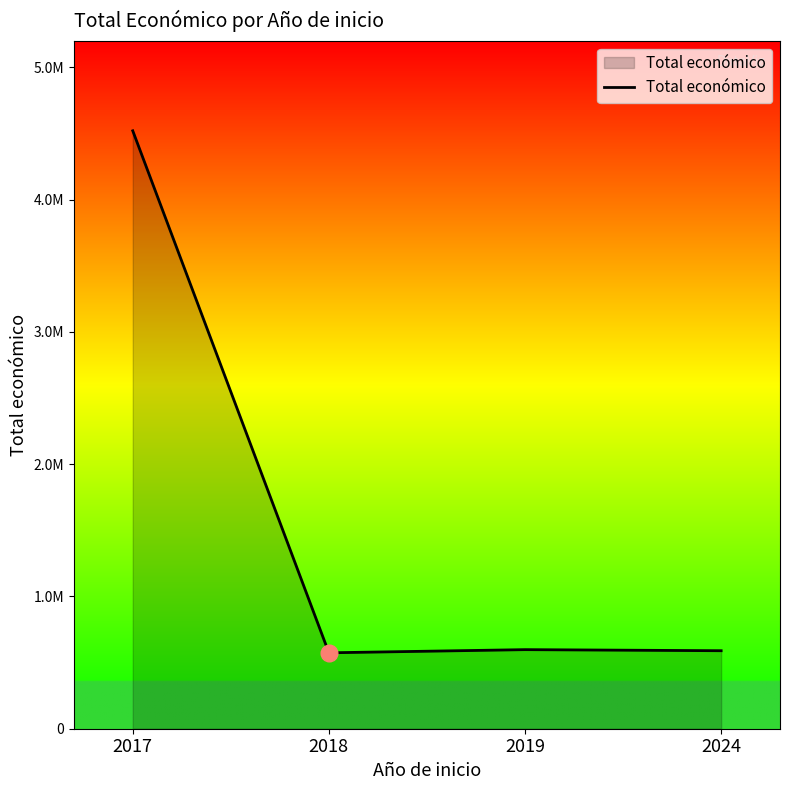

Reading left to right, transcribe all the data shown in this chart.

2017=4520649	2018=574000	2019=597896	2024=589731